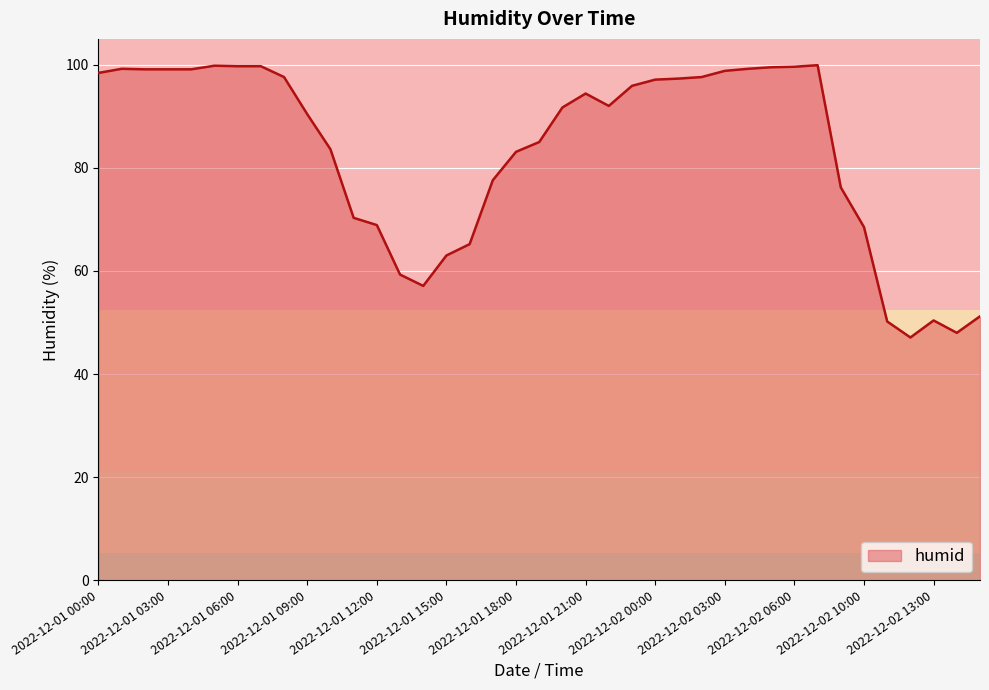

What is the maximum value shown in the chart?

99.9